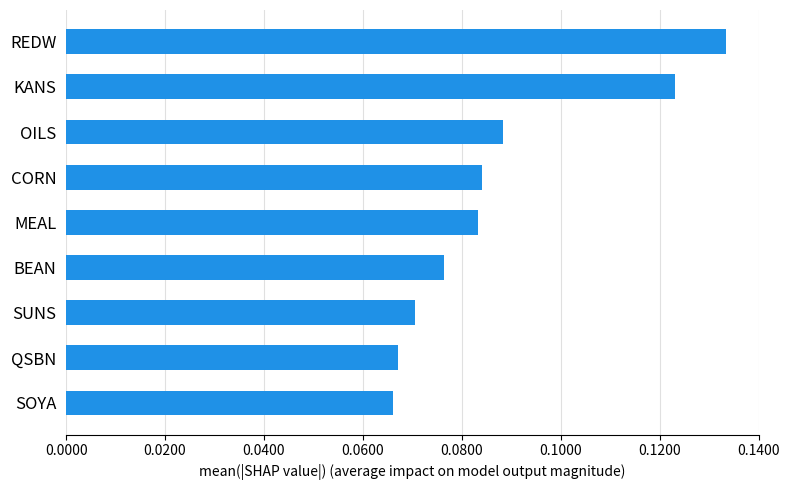

Between QSBN and CORN, which is larger?

CORN